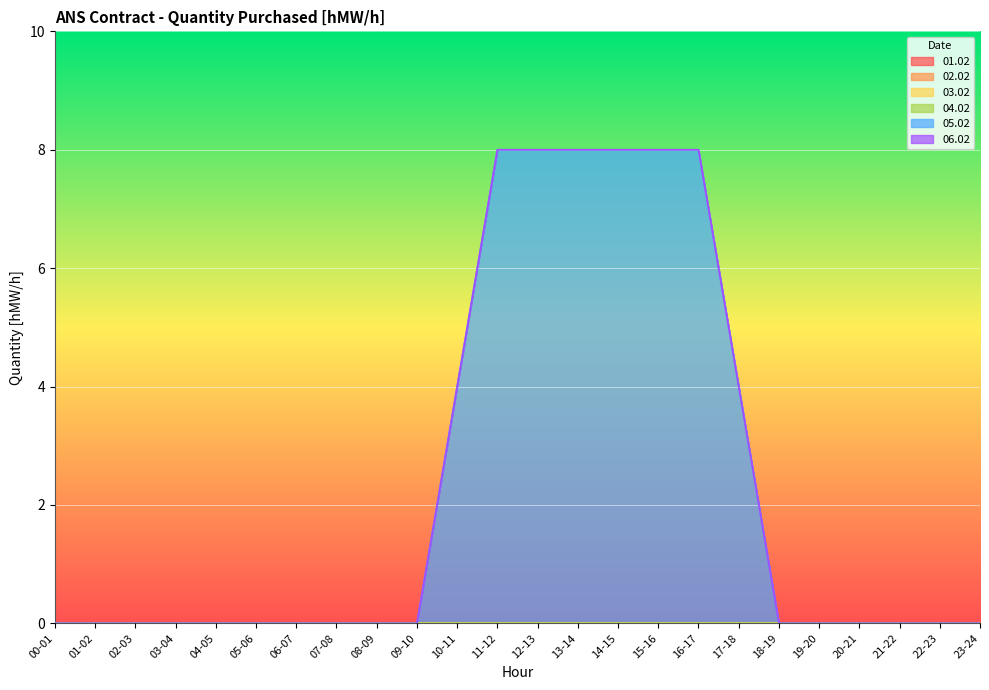

Between 01-02 and 06-07, which series saw the biggest shift?

01.02